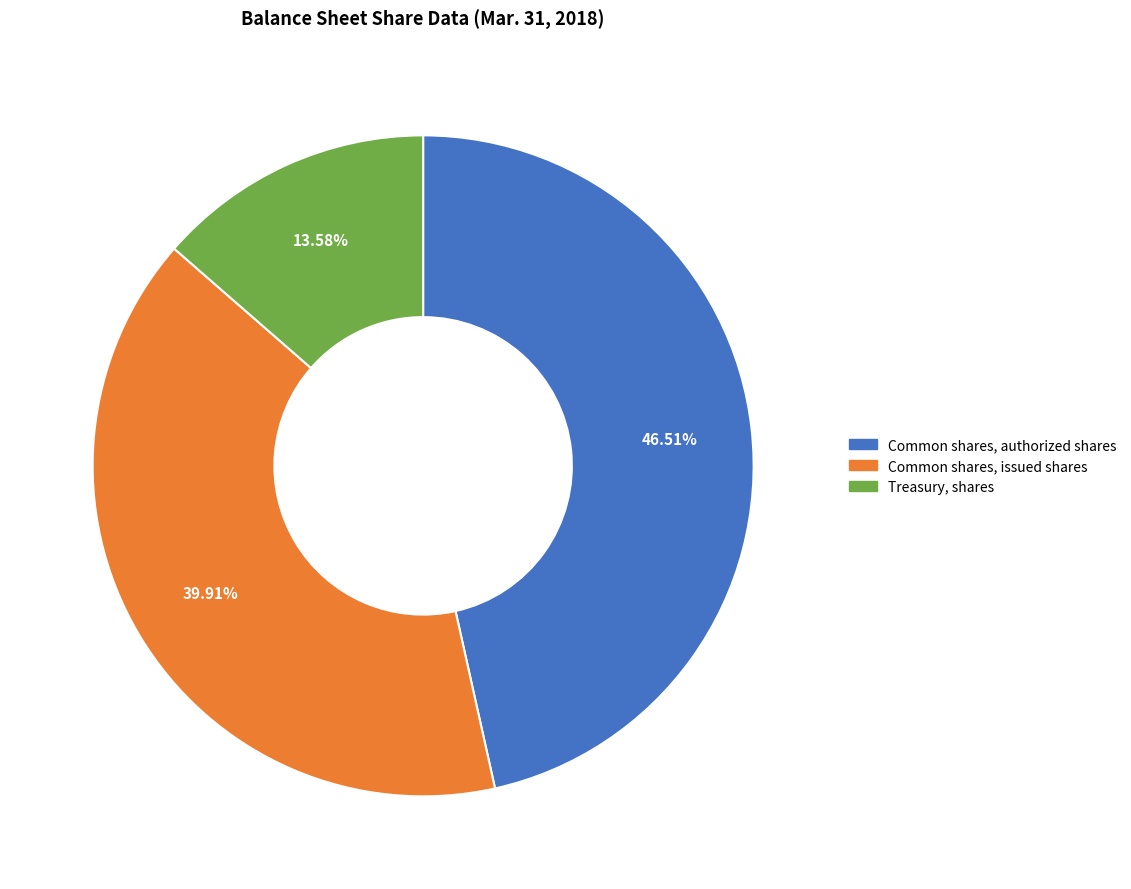

The Treasury, shares slice represents 14% of the pie. True or false?

True